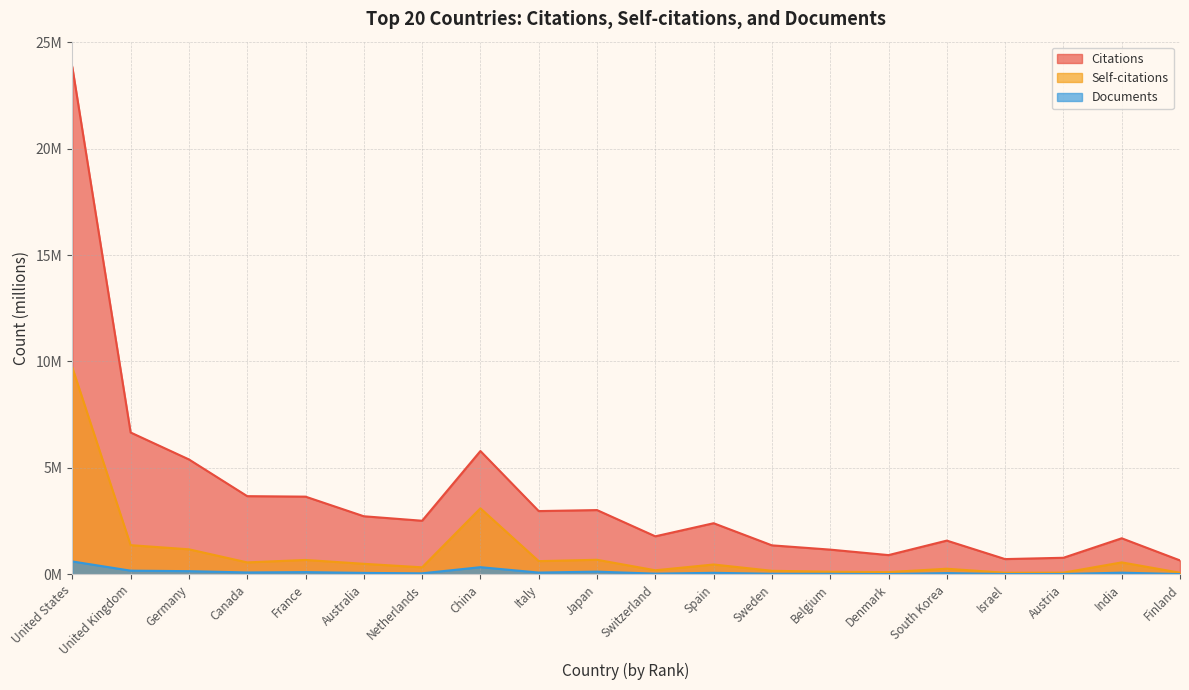

Which series has the largest range (max minus min)?

Citations